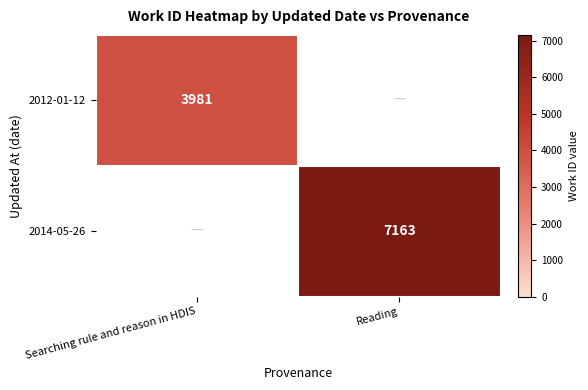

True or false: 2012-01-12 has a value of 3981 at Searching rule and reason in HDIS.

True